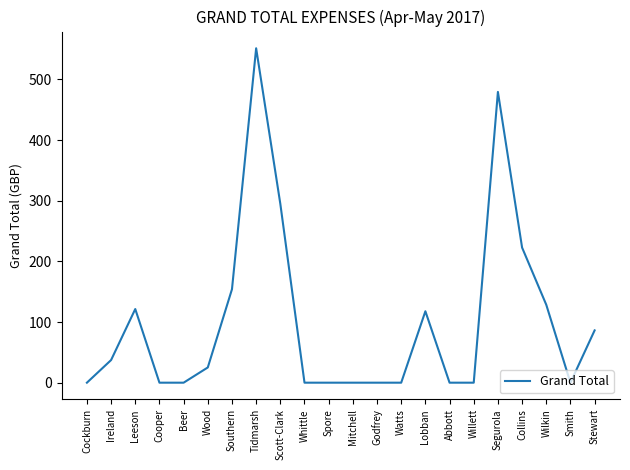

What is the approximate value at Wood?

25.1